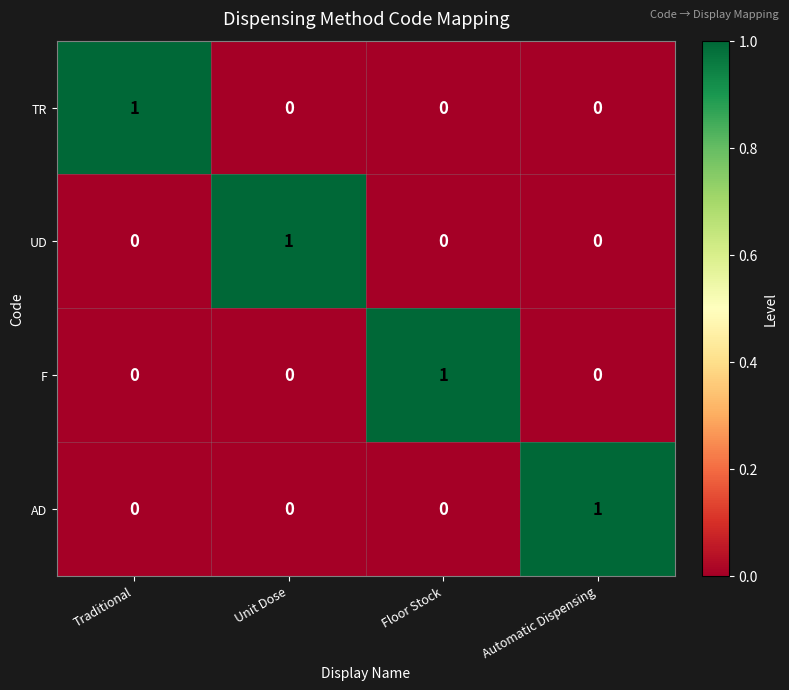

Is it true that UD equals 1 at Traditional?

False